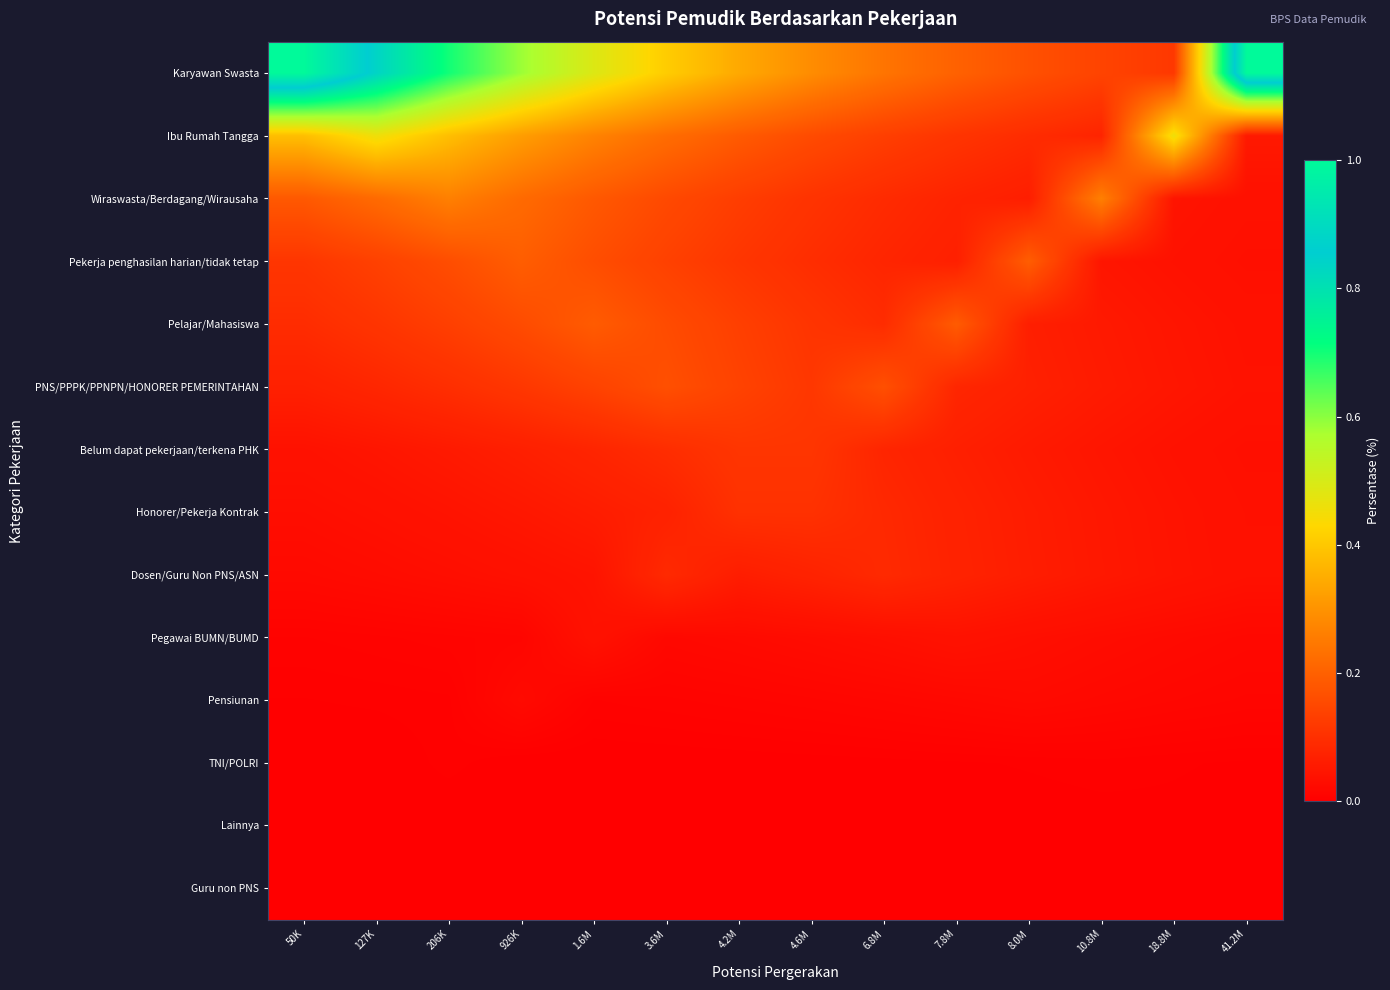

Reading left to right, list all the values displayed in this chart.

Karyawan Swasta: 50K=1.0	127K=0.8	206K=0.7	926K=0.6	1.6M=0.5	3.6M=0.4	4.2M=0.3	4.6M=0.3	6.8M=0.2	7.8M=0.2	8.0M=0.2	10.8M=0.1	18.8M=0.1	41.2M=1.0
Ibu Rumah Tangga: 50K=0.4	127K=0.5	206K=0.4	926K=0.3	1.6M=0.3	3.6M=0.2	4.2M=0.2	4.6M=0.2	6.8M=0.1	7.8M=0.1	8.0M=0.1	10.8M=0.1	18.8M=0.5	41.2M=0.1
Wiraswasta/Berdagang/Wirausaha: 50K=0.2	127K=0.2	206K=0.3	926K=0.2	1.6M=0.2	3.6M=0.2	4.2M=0.1	4.6M=0.1	6.8M=0.1	7.8M=0.1	8.0M=0.1	10.8M=0.3	18.8M=0.0	41.2M=0.0
Pekerja penghasilan harian/tidak tetap: 50K=0.1	127K=0.1	206K=0.2	926K=0.2	1.6M=0.2	3.6M=0.1	4.2M=0.1	4.6M=0.1	6.8M=0.1	7.8M=0.1	8.0M=0.2	10.8M=0.0	18.8M=0.0	41.2M=0.0
Pelajar/Mahasiswa: 50K=0.1	127K=0.1	206K=0.1	926K=0.2	1.6M=0.2	3.6M=0.2	4.2M=0.1	4.6M=0.1	6.8M=0.1	7.8M=0.2	8.0M=0.1	10.8M=0.1	18.8M=0.0	41.2M=0.0
PNS/PPPK/PPNPN/HONORER PEMERINTAHAN: 50K=0.1	127K=0.1	206K=0.1	926K=0.1	1.6M=0.1	3.6M=0.2	4.2M=0.1	4.6M=0.1	6.8M=0.2	7.8M=0.1	8.0M=0.1	10.8M=0.1	18.8M=0.0	41.2M=0.0
Belum dapat pekerjaan/terkena PHK: 50K=0.0	127K=0.0	206K=0.1	926K=0.1	1.6M=0.1	3.6M=0.1	4.2M=0.1	4.6M=0.1	6.8M=0.1	7.8M=0.1	8.0M=0.1	10.8M=0.0	18.8M=0.0	41.2M=0.0
Honorer/Pekerja Kontrak: 50K=0.0	127K=0.0	206K=0.0	926K=0.0	1.6M=0.1	3.6M=0.1	4.2M=0.1	4.6M=0.1	6.8M=0.1	7.8M=0.1	8.0M=0.1	10.8M=0.0	18.8M=0.0	41.2M=0.0
Dosen/Guru Non PNS/ASN: 50K=0.0	127K=0.0	206K=0.0	926K=0.0	1.6M=0.0	3.6M=0.1	4.2M=0.1	4.6M=0.1	6.8M=0.1	7.8M=0.1	8.0M=0.1	10.8M=0.1	18.8M=0.0	41.2M=0.0
Pegawai BUMN/BUMD: 50K=0.0	127K=0.0	206K=0.0	926K=0.0	1.6M=0.0	3.6M=0.0	4.2M=0.0	4.6M=0.0	6.8M=0.0	7.8M=0.0	8.0M=0.0	10.8M=0.0	18.8M=0.0	41.2M=0.0
Pensiunan: 50K=0.0	127K=0.0	206K=0.0	926K=0.0	1.6M=0.0	3.6M=0.0	4.2M=0.0	4.6M=0.0	6.8M=0.0	7.8M=0.0	8.0M=0.0	10.8M=0.0	18.8M=0.0	41.2M=0.0
TNI/POLRI: 50K=0.0	127K=0.0	206K=0.0	926K=0.0	1.6M=0.0	3.6M=0.0	4.2M=0.0	4.6M=0.0	6.8M=0.0	7.8M=0.0	8.0M=0.0	10.8M=0.0	18.8M=0.0	41.2M=0.0
Lainnya: 50K=0.0	127K=0.0	206K=0.0	926K=0.0	1.6M=0.0	3.6M=0.0	4.2M=0.0	4.6M=0.0	6.8M=0.0	7.8M=0.0	8.0M=0.0	10.8M=0.0	18.8M=0.0	41.2M=0.0
Guru non PNS: 50K=0.0	127K=0.0	206K=0.0	926K=0.0	1.6M=0.0	3.6M=0.0	4.2M=0.0	4.6M=0.0	6.8M=0.0	7.8M=0.0	8.0M=0.0	10.8M=0.0	18.8M=0.0	41.2M=0.0